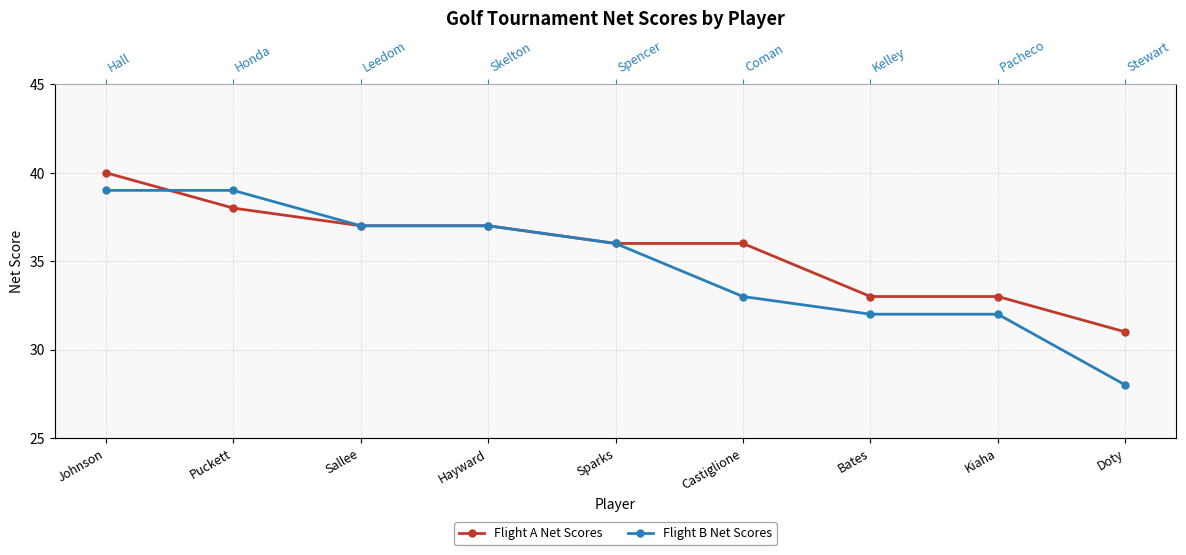

Reading left to right, what are all the values shown in this chart?

Flight A Net Scores: Johnson=40	Puckett=38	Sallee=37	Hayward=37	Sparks=36	Castiglione=36	Bates=33	Kiaha=33	Doty=31
Flight B Net Scores: Johnson=39	Puckett=39	Sallee=37	Hayward=37	Sparks=36	Castiglione=33	Bates=32	Kiaha=32	Doty=28